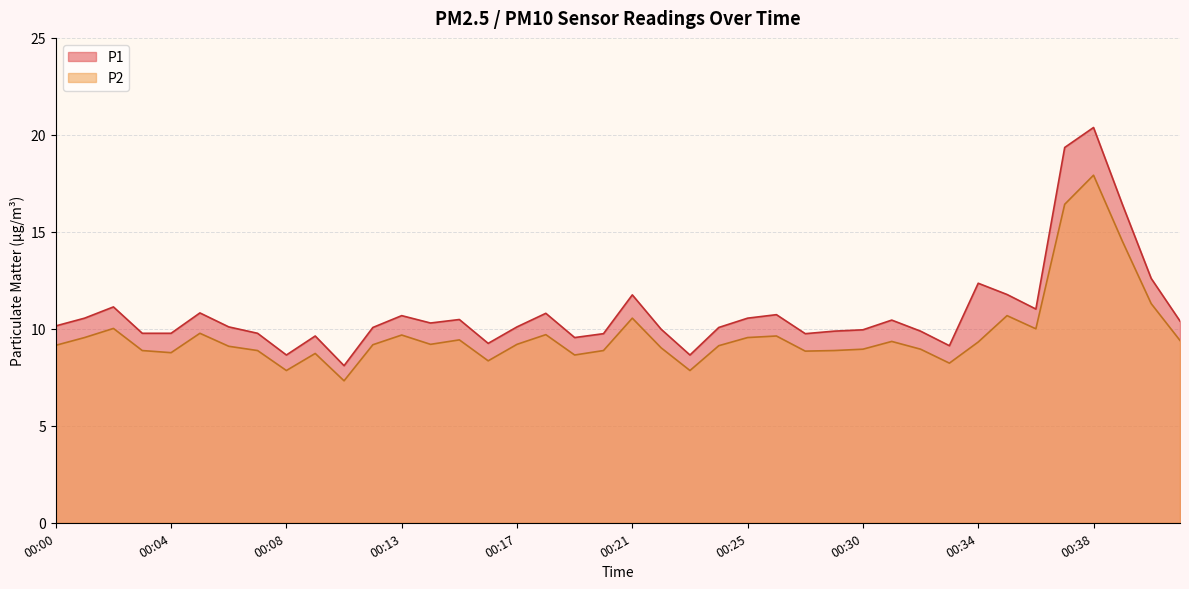

What is the difference between the maximum and minimum values in the P2 series?

10.6